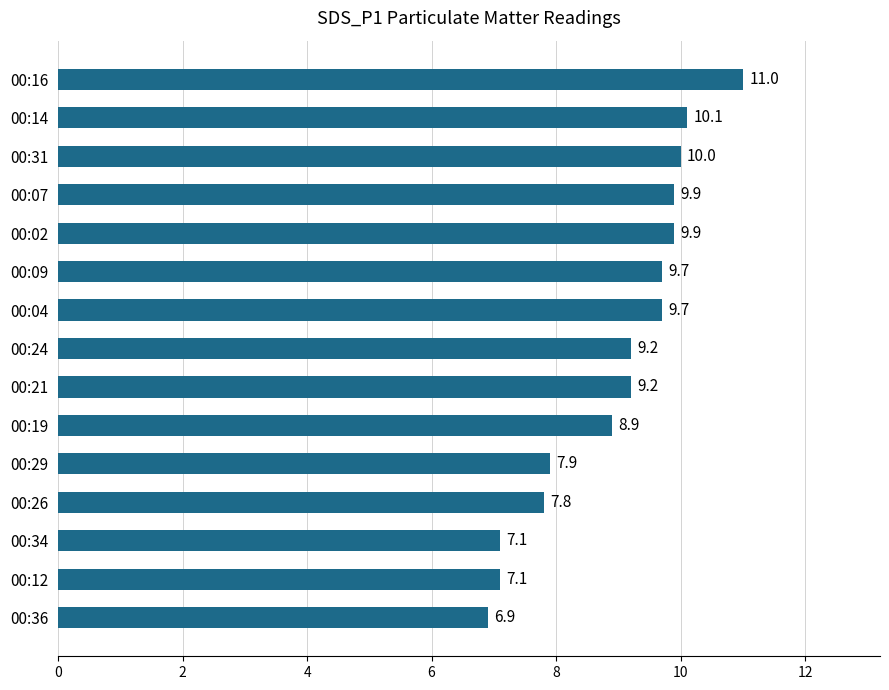

Between 00:14 and 00:24, which is larger?

00:14